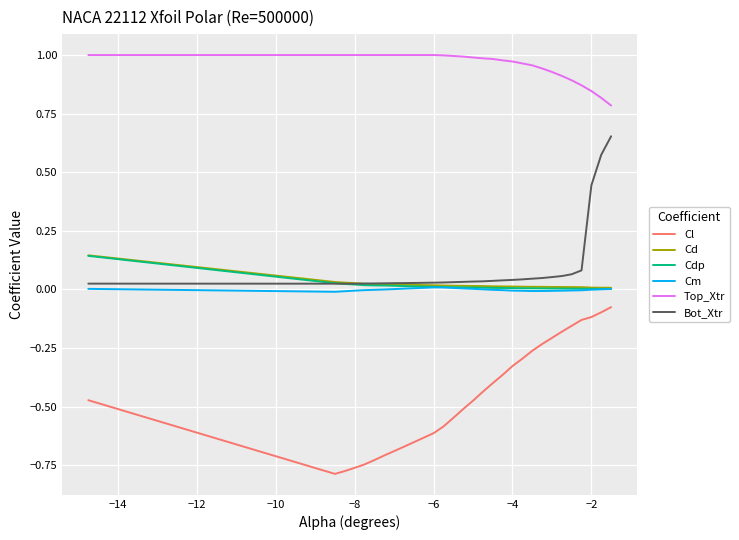

True or false: Cl and Bot_Xtr intersect in this chart.

False